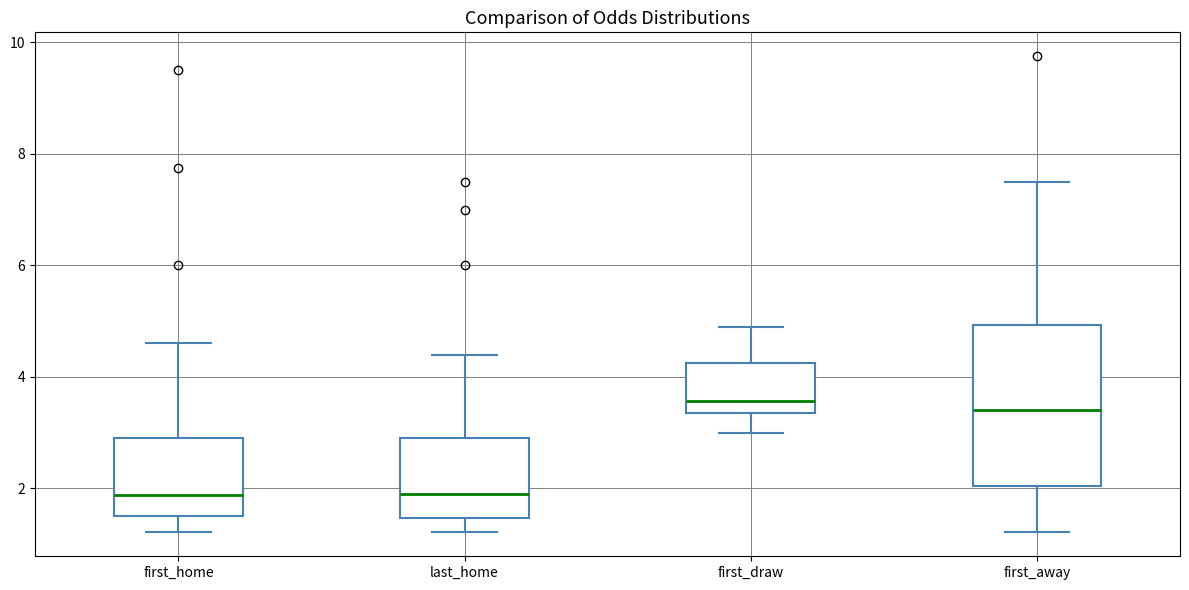

Reading left to right, transcribe this box plot: for each box, give where its median line is, the range the box spans, and where its two whiskers end, as read against the y-axis. The values are not printed on the chart, so give them approximately, as read against the axis.

first_home: median 1.8, box 1.4 to 3.0, whiskers 1.2 to 4.6
last_home: median 1.8, box 1.4 to 3.0, whiskers 1.2 to 4.4
first_draw: median 3.6, box 3.4 to 4.2, whiskers 3.0 to 5.0
first_away: median 3.4, box 2.0 to 5.0, whiskers 1.2 to 7.6